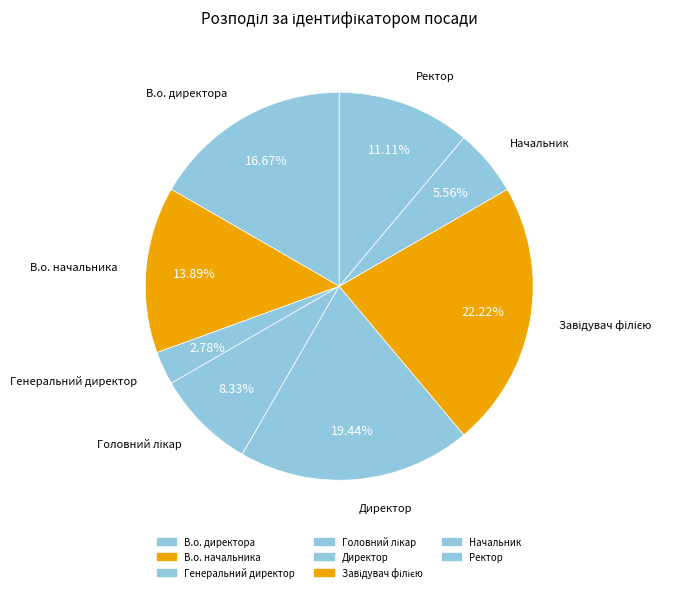

To the nearest percent, what percentage of the pie is Директор?

19%